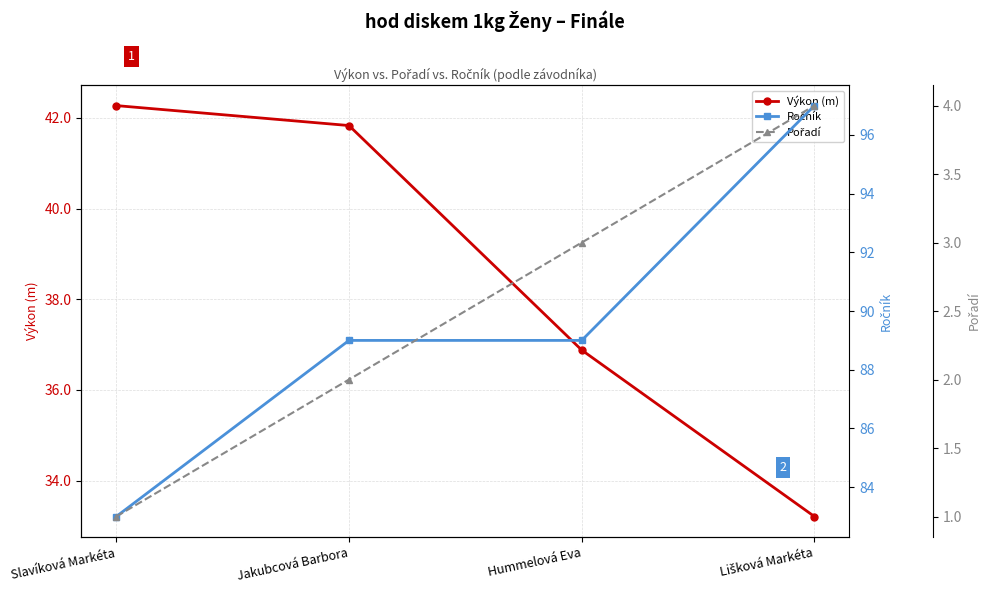

What is the average value of the Výkon (m) series?

38.5